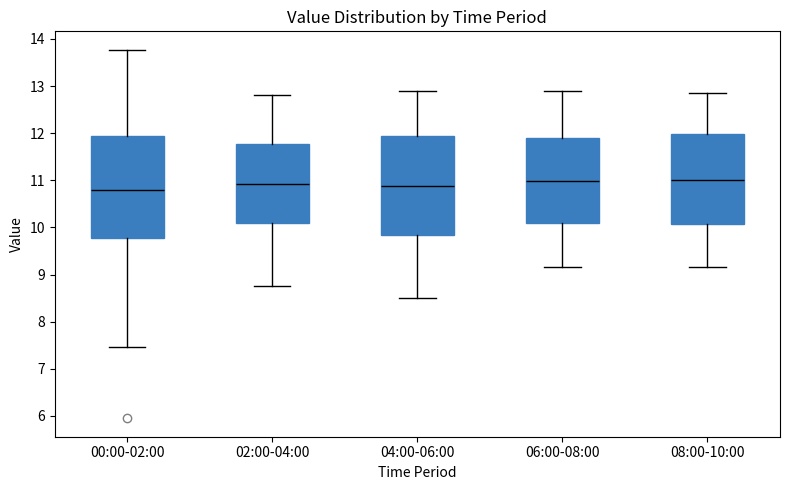

Where does the upper whisker of the box for 02:00-04:00 end on the y-axis? The values are not printed on the chart, so give them approximately, as read against the axis.

12.8